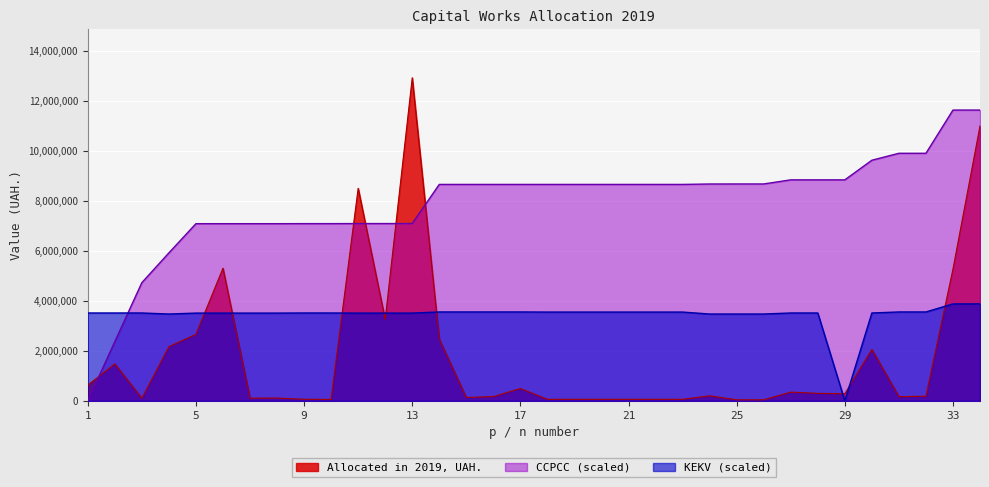

What is the difference between the highest and lowest values at 19?

8599949.1